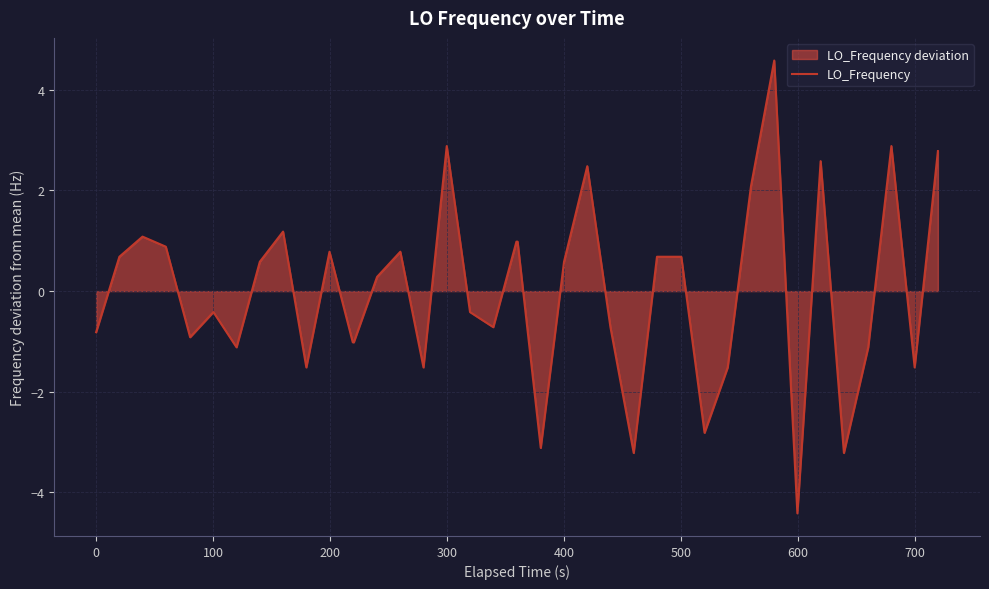

What is the greatest value displayed?

4.6